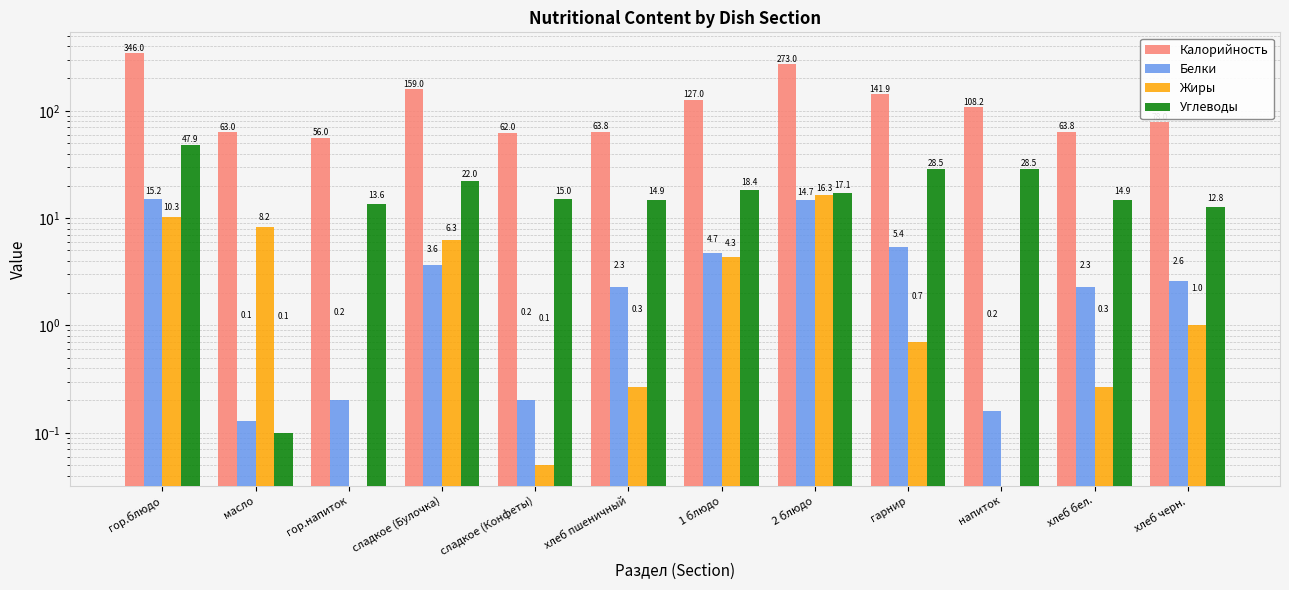

What is the difference between the second highest and minimum values in the Калорийность series?

217.0